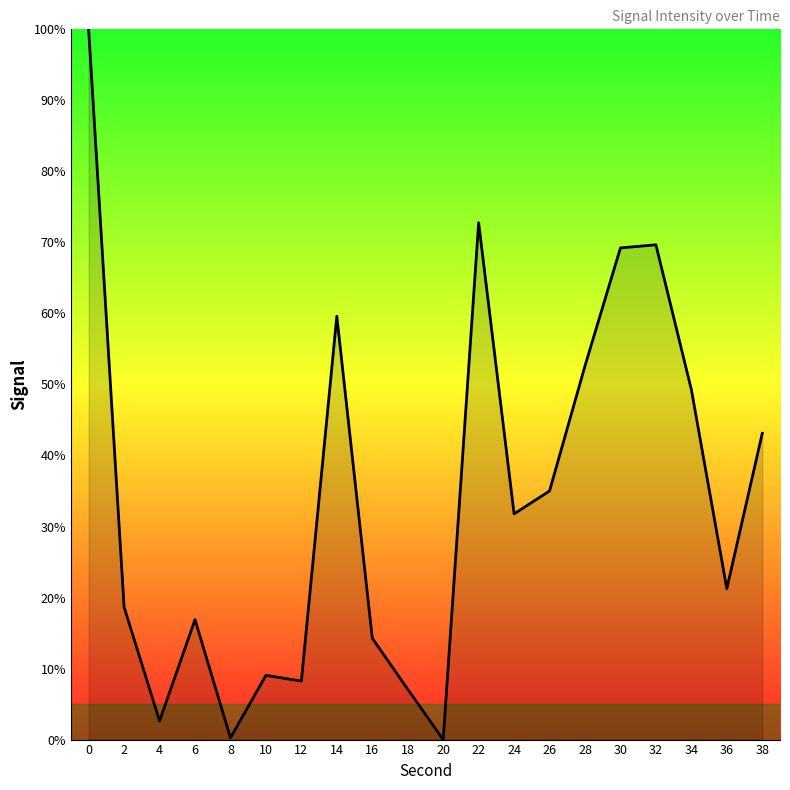

The value at 4 is 2.6. True or false?

True